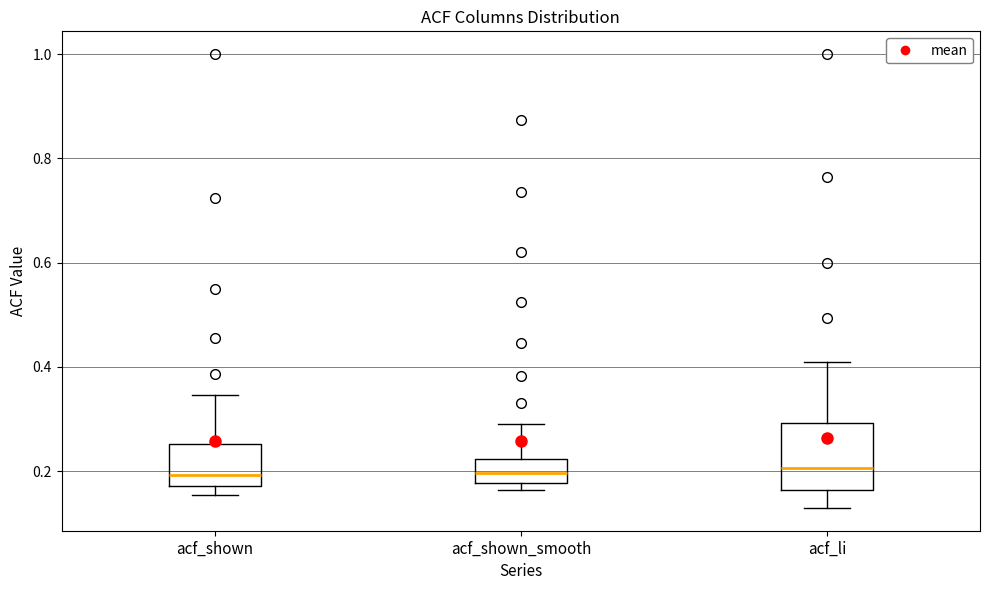

Which box is the tallest, from its lower edge to its upper edge?

acf_li